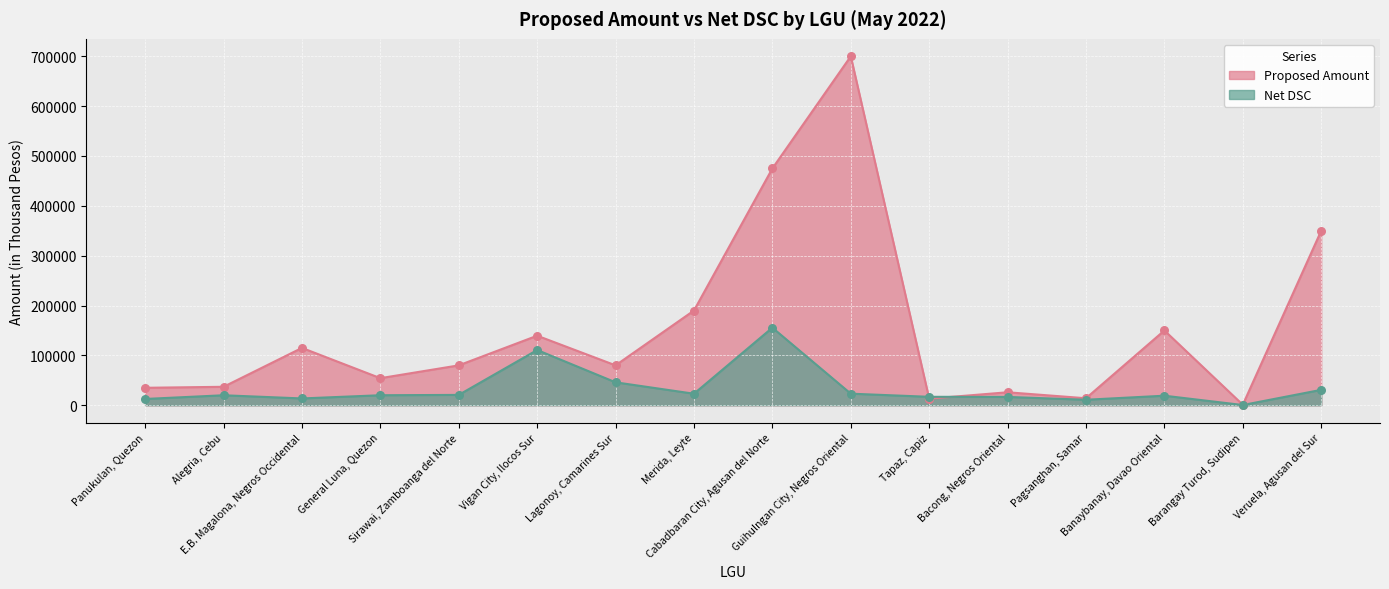

At which category is the sum across all series the highest?

Guihulngan City, Negros Oriental